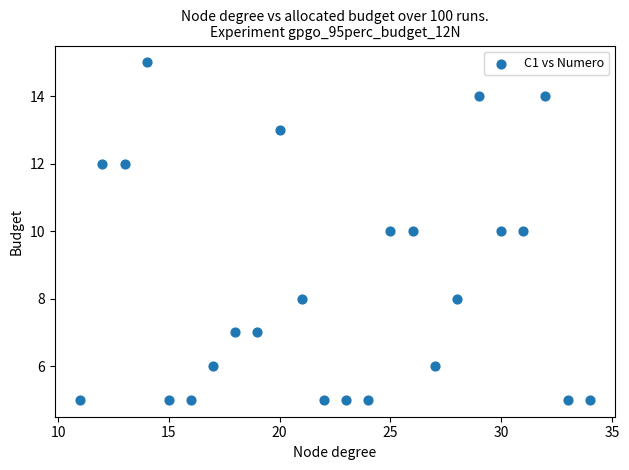

What is the range of X values (max minus min)?

23